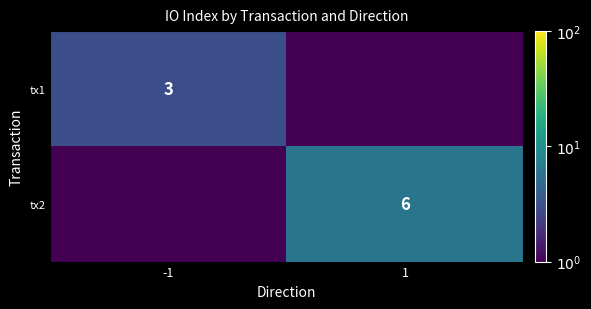

At how many categories does at least one series exceed 1?

2